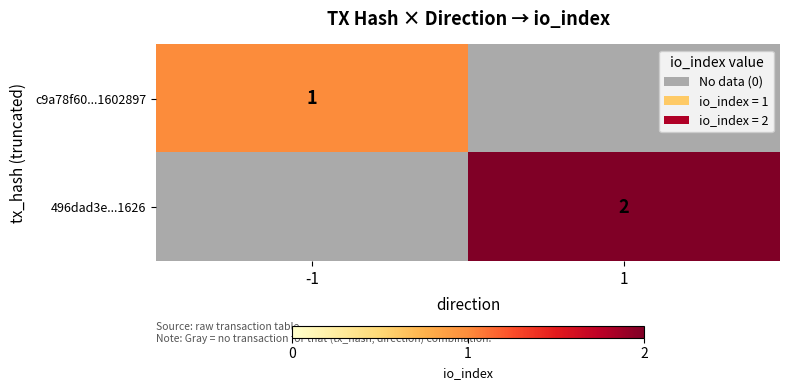

Is it true that c9a78f60...1602897 equals 0 at -1?

False